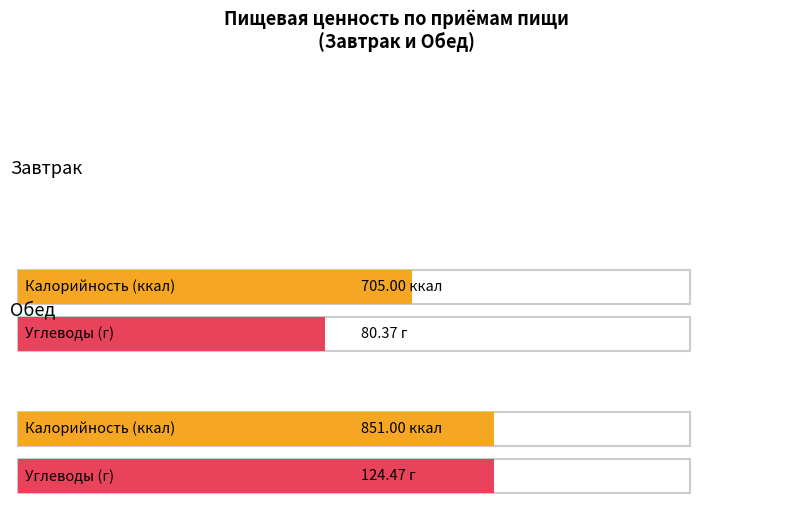

What is the label of the 1st bar from the right?

Обед